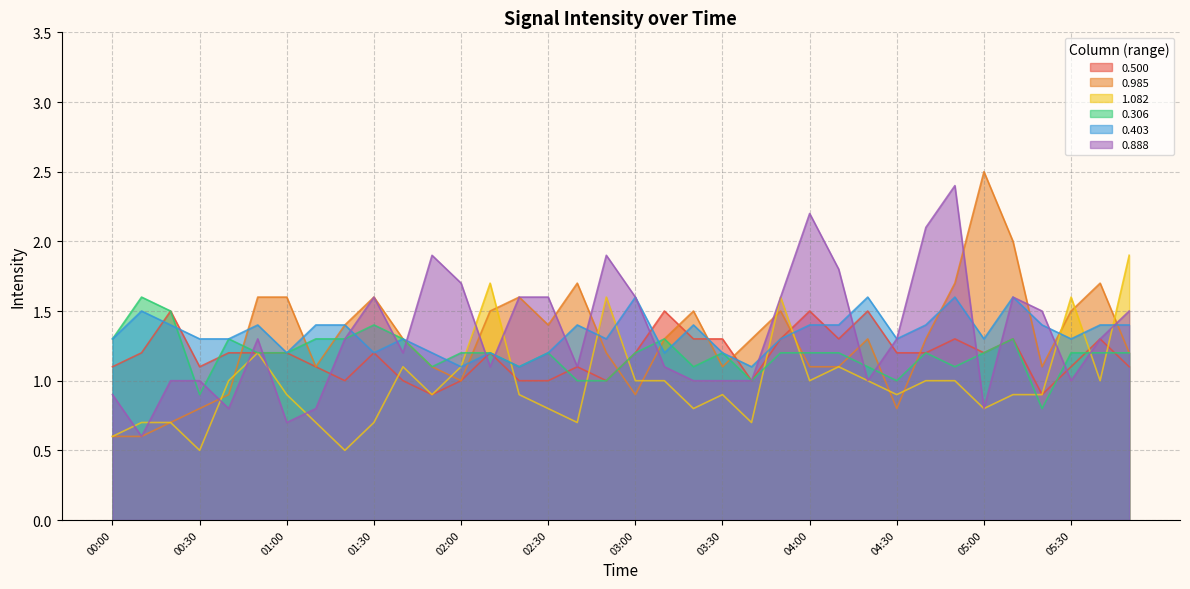

What is the label of the 14th point from the left?

02:10